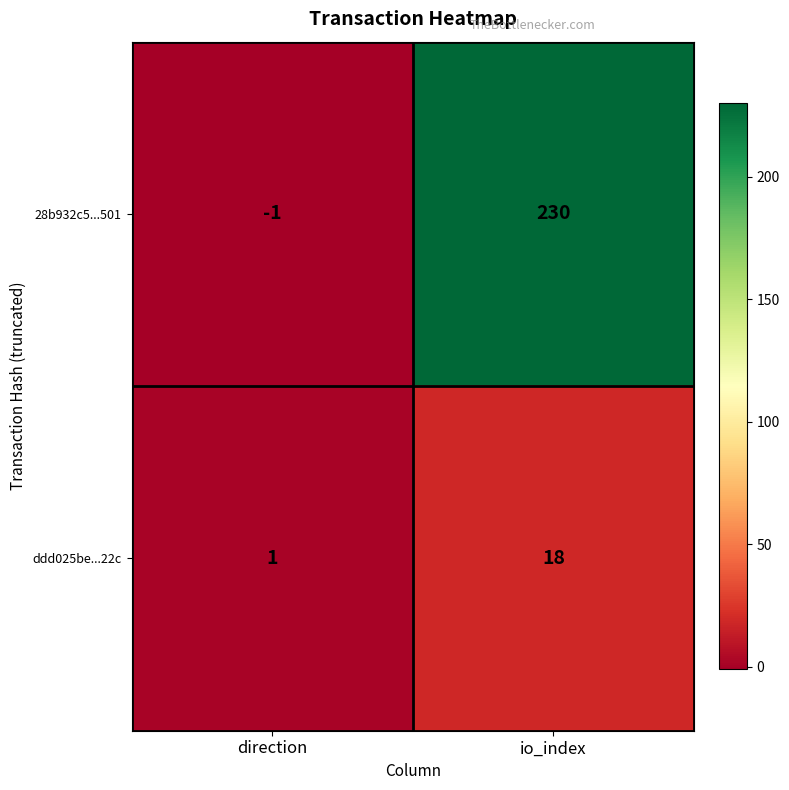

What is the difference between the maximum and minimum values in the ddd025be...22c series?

17